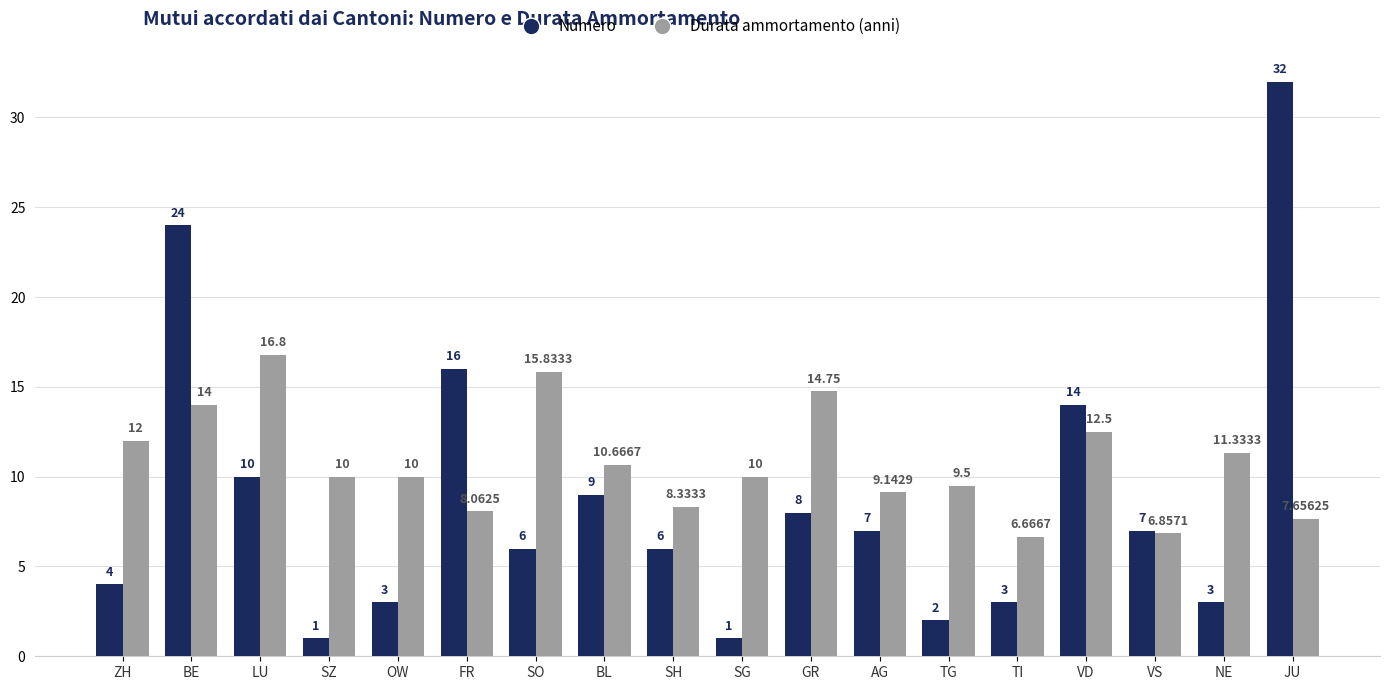

Are the bars grouped side by side (vs. stacked)?

Yes